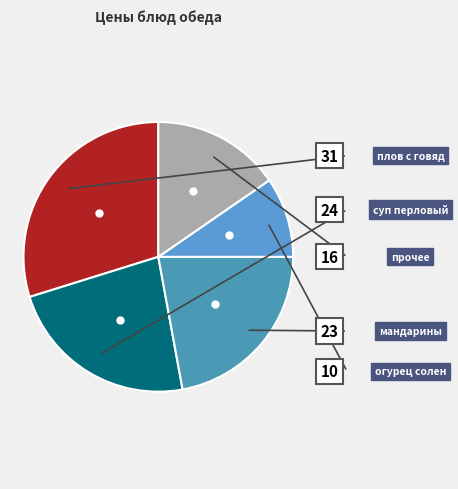

Is there a majority slice in this chart?

No